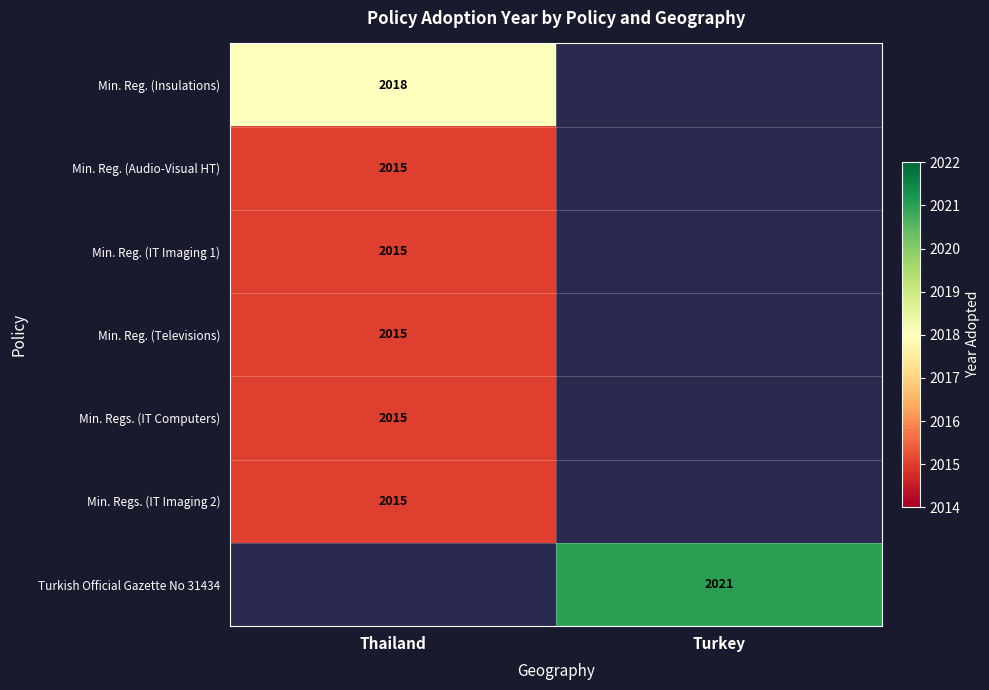

True or false: Min. Reg. (Audio-Visual HT) has a value of 2015 at Thailand.

True